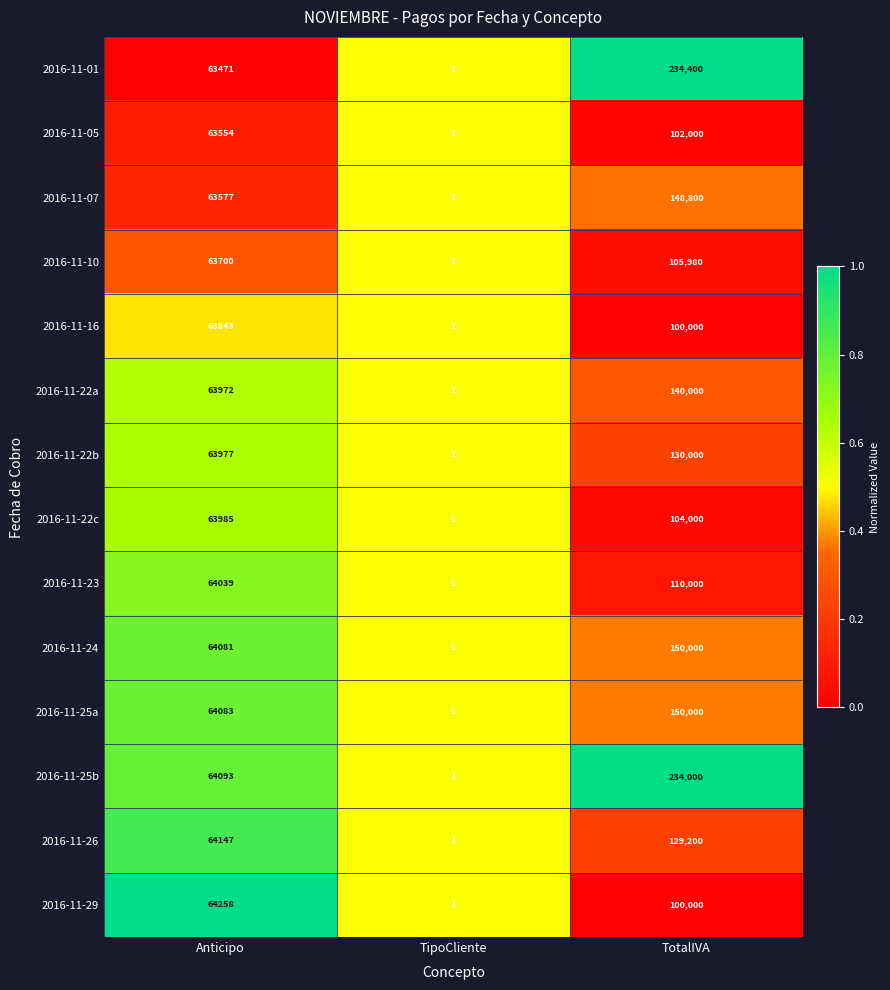

How many series are shown in this chart?

14